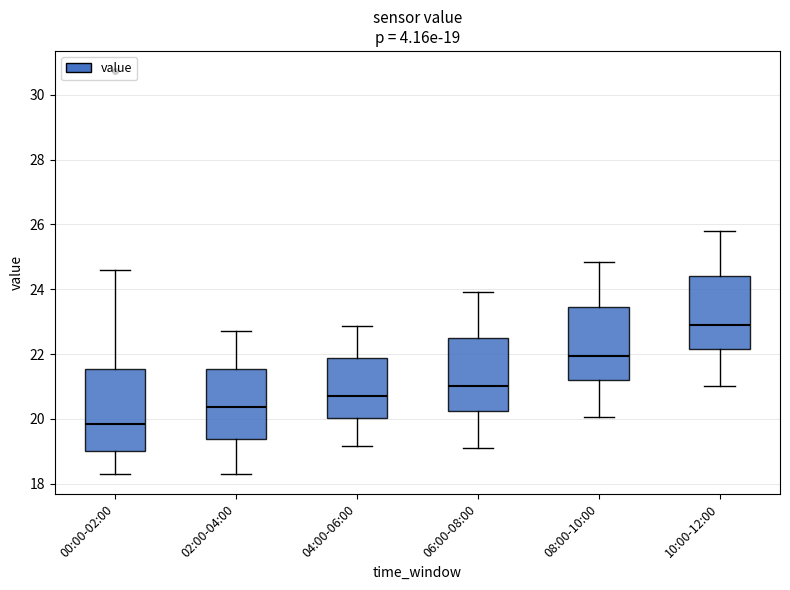

Comparing the boxes themselves (not the whiskers), which one is the tallest?

00:00-02:00